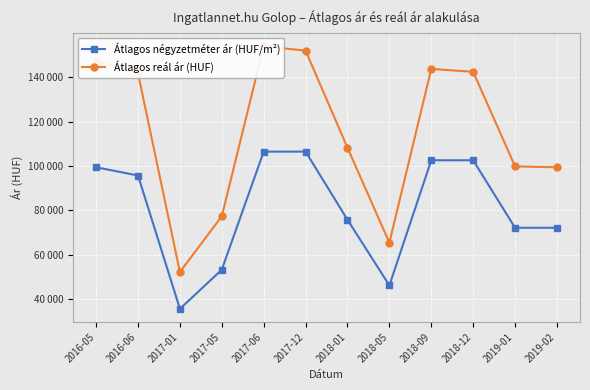

What is the value of the Átlagos négyzetméter ár (HUF/m²) point at the 8th from the left?

46264